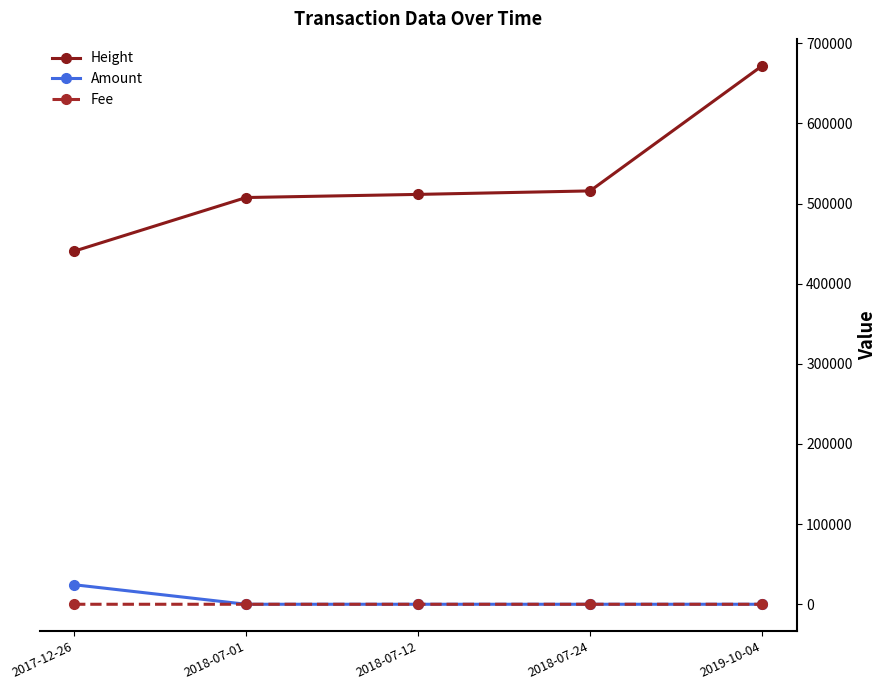

At which label is Height closest to 556145?

2018-07-24